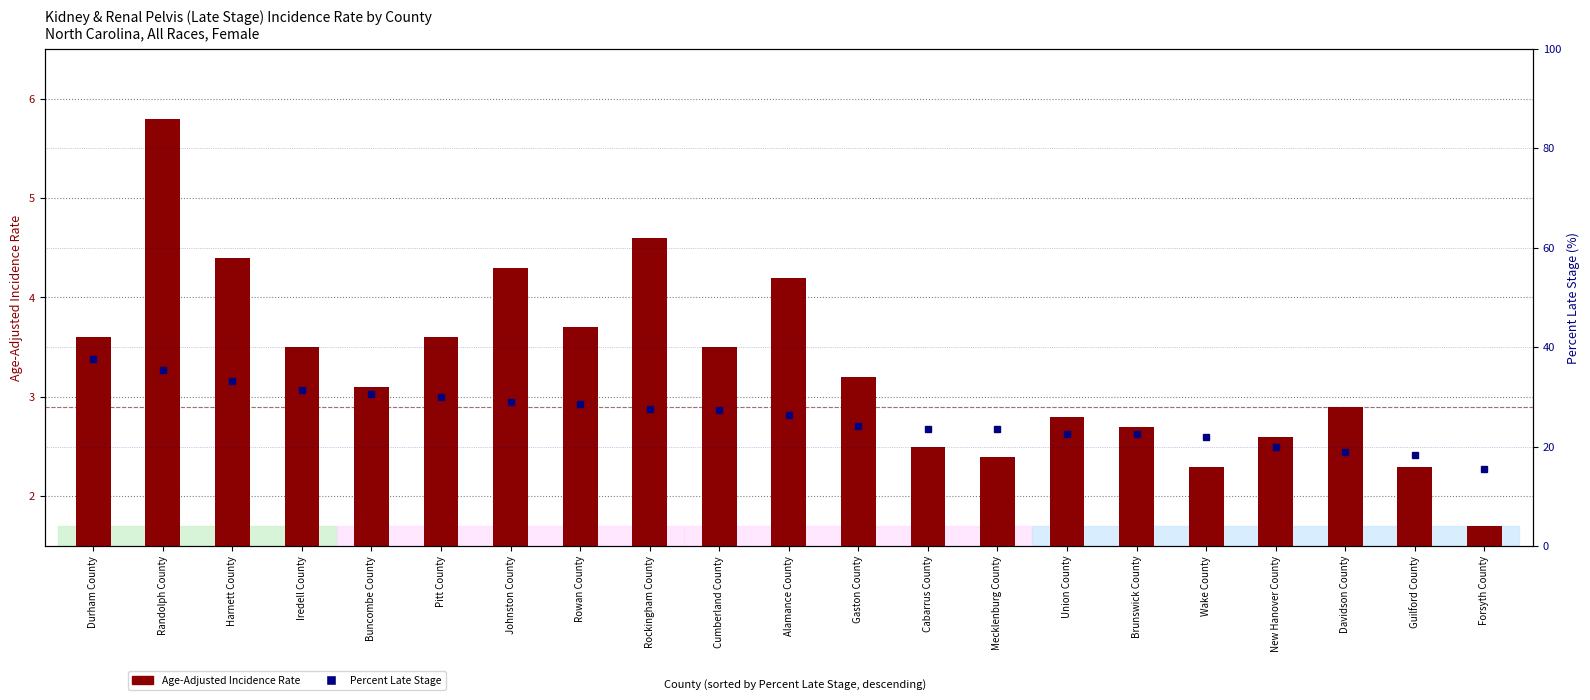

True or false: Age-Adjusted Incidence Rate has a value of 5.8 at Randolph County.

True